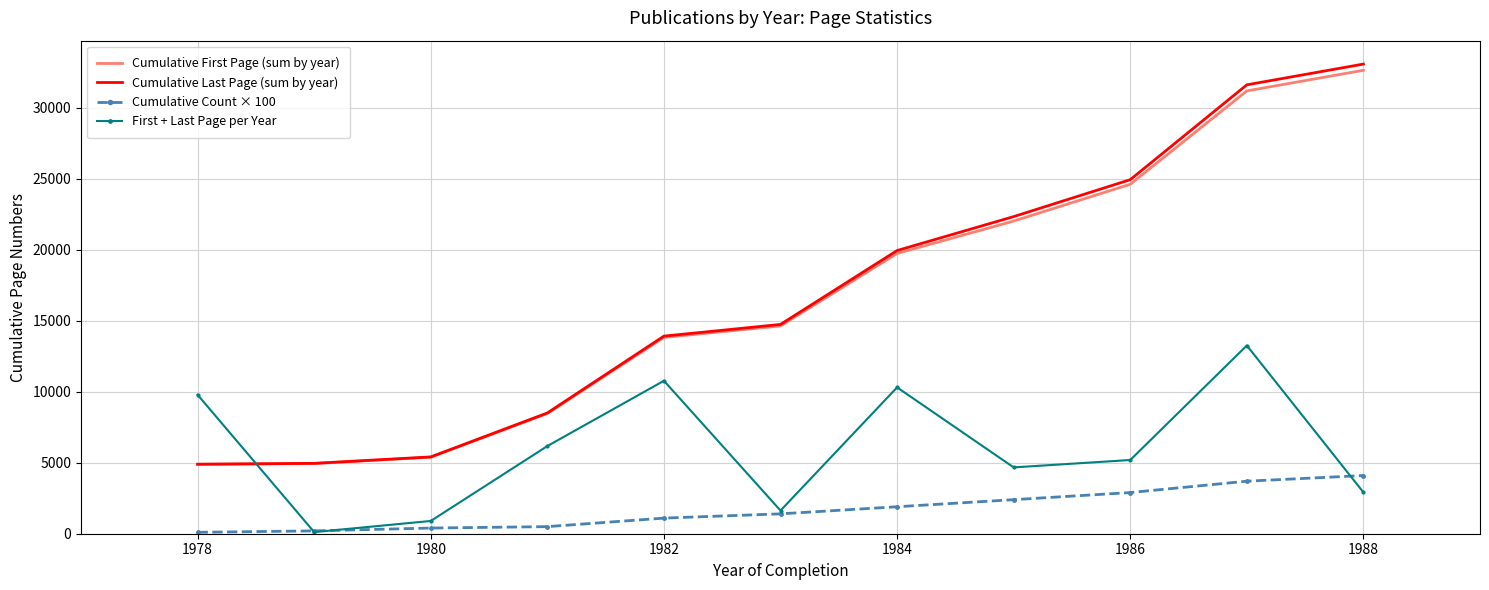

Which series has the widest spread of values?

Cumulative Last Page (sum by year)